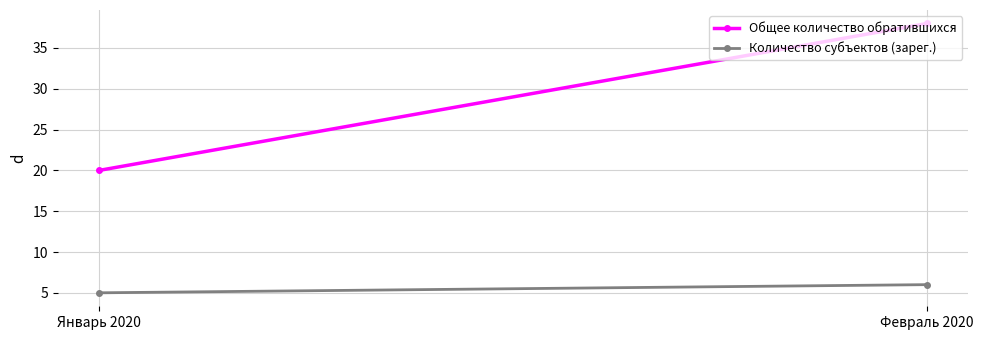

True or false: Общее количество обратившихся has a value of 64 at Февраль 2020.

False